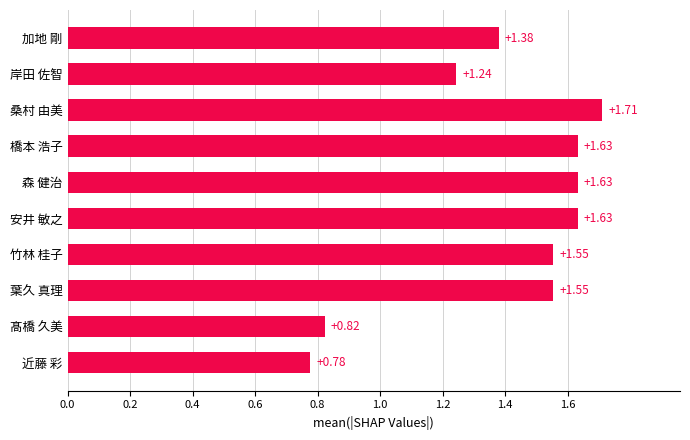

Approximately how many times larger is the value at 葉久 真理 compared to 橋本 浩子?

1.0